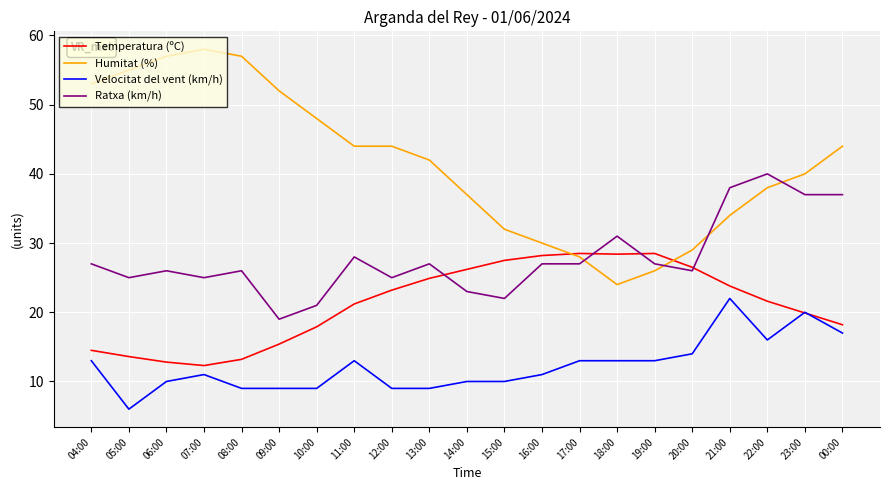

What is the difference between the maximum and minimum values in the Ratxa (km/h) series?

21.0